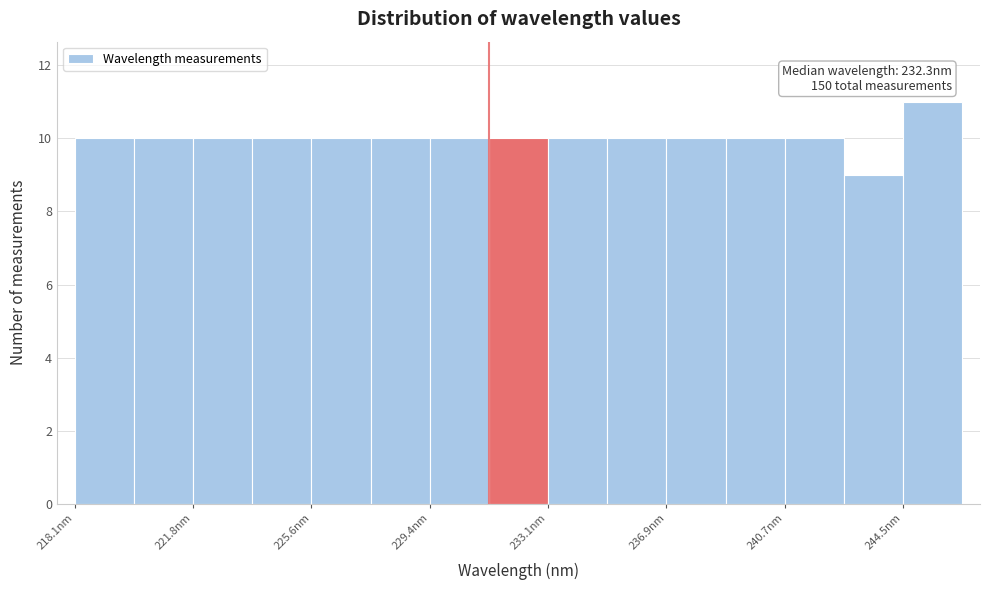

Around what value on the x-axis is the tallest bar? Give the approximate position of its centre, as read against the axis.

245.5